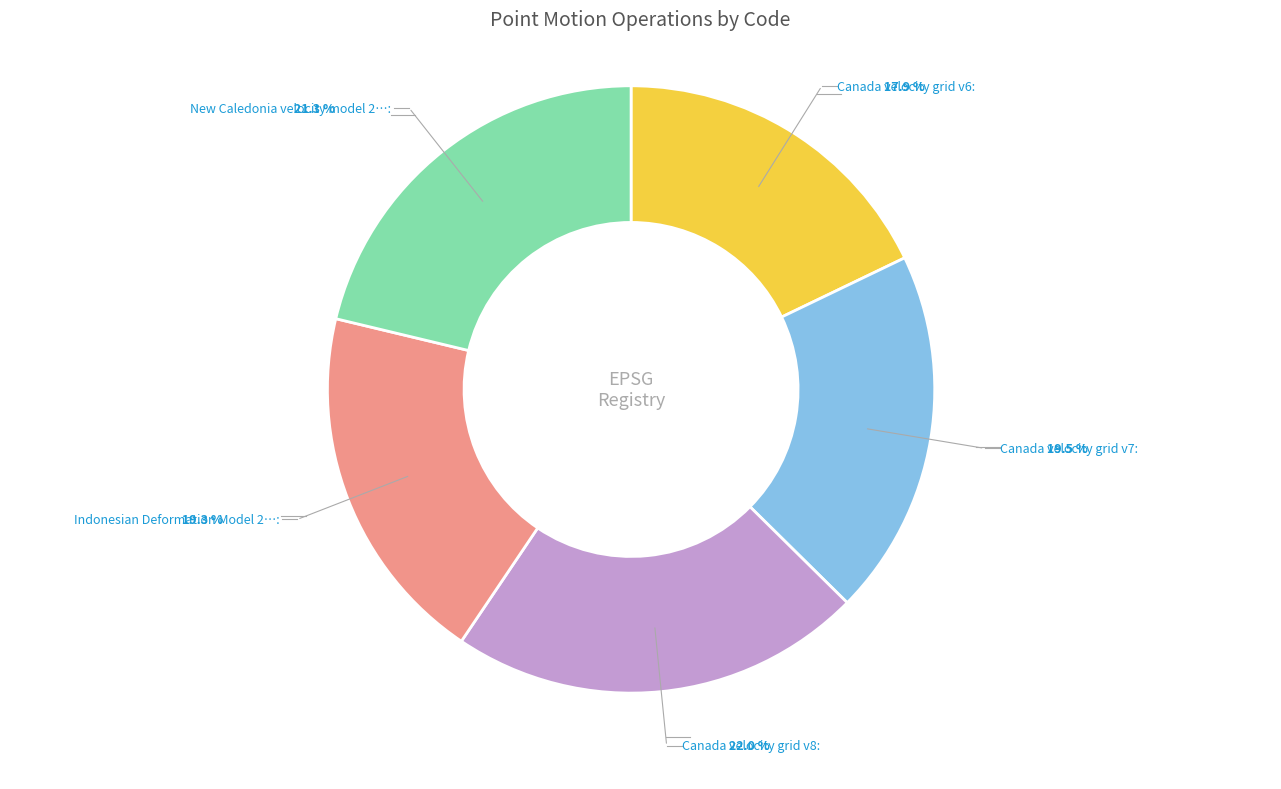

Does any single category account for the majority?

No